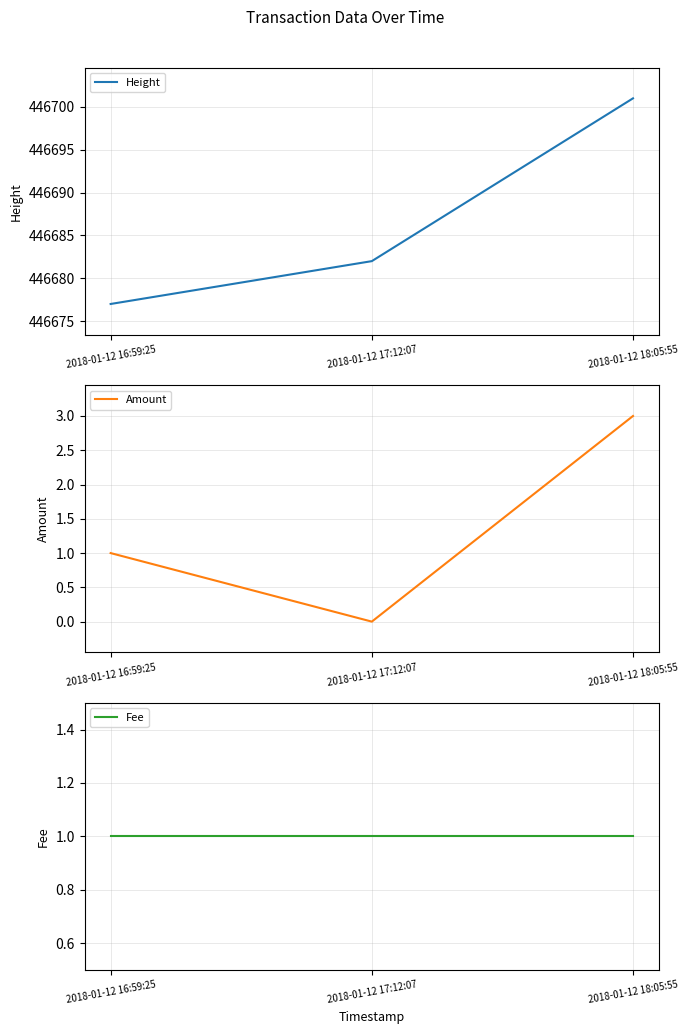

True or false: Fee has a value of 1 at 2018-01-12 18:05:55.

True